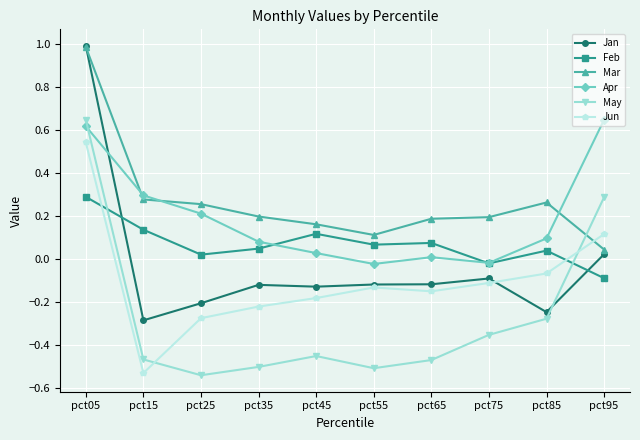

True or false: Feb and Apr cross at least once.

True